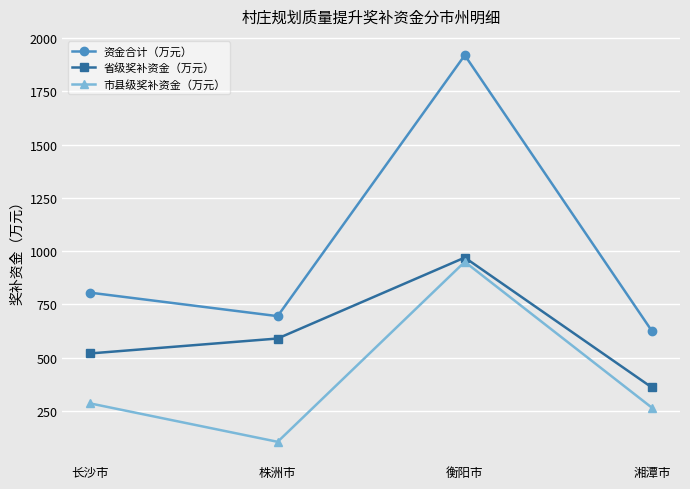

Which series has the widest spread of values?

资金合计（万元）